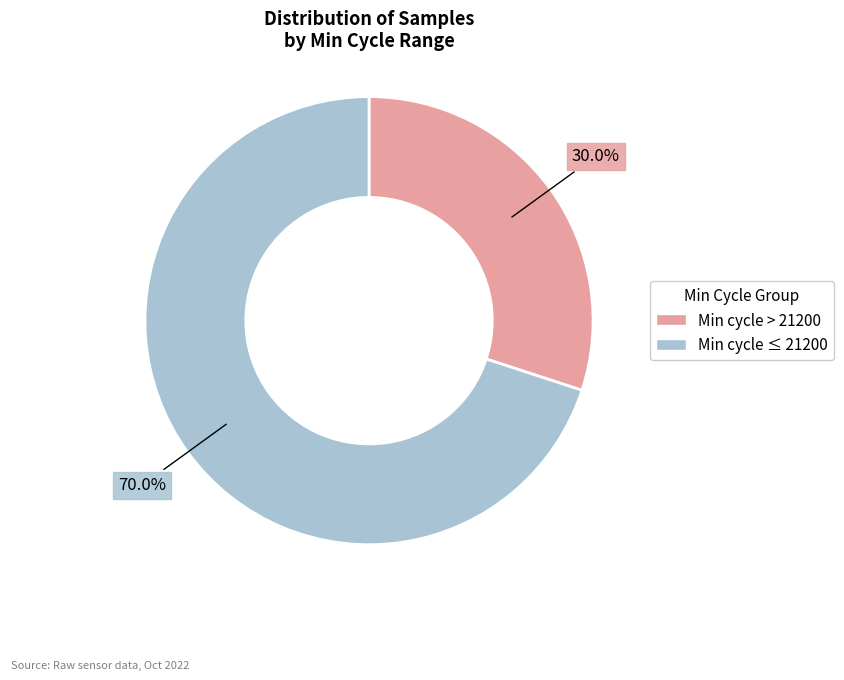

Count the number of slices in the pie.

2